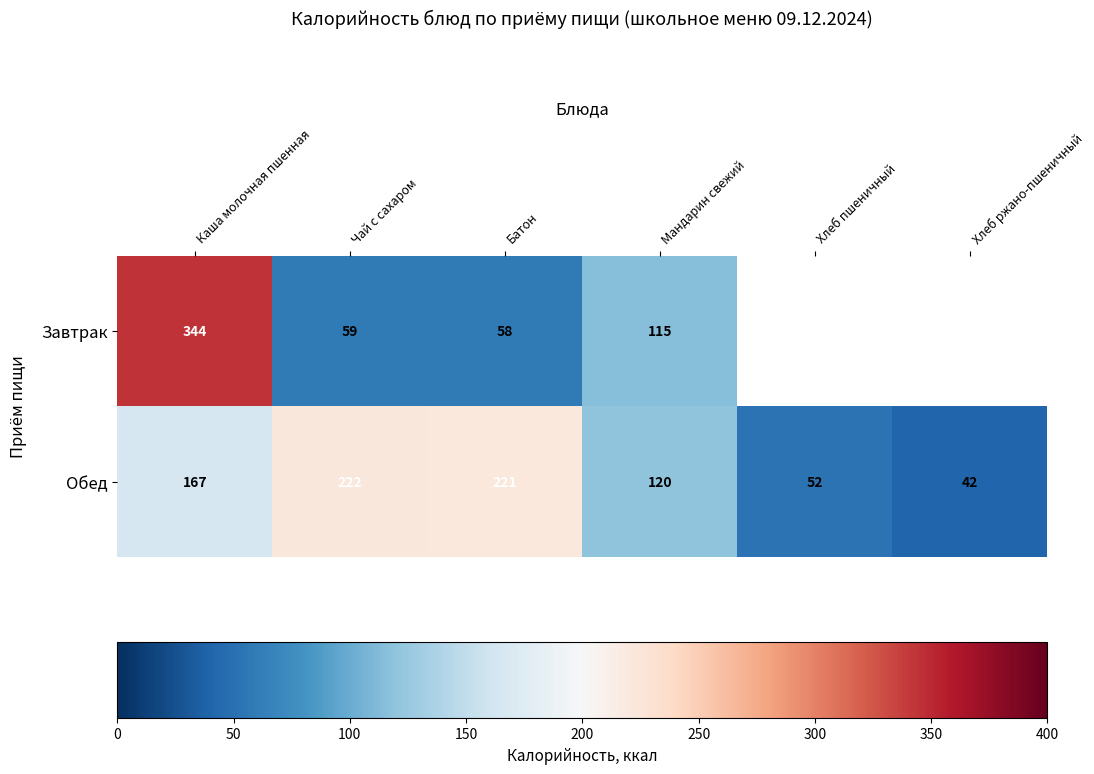

The Обед series shows 361 at Чай с сахаром. True or false?

False